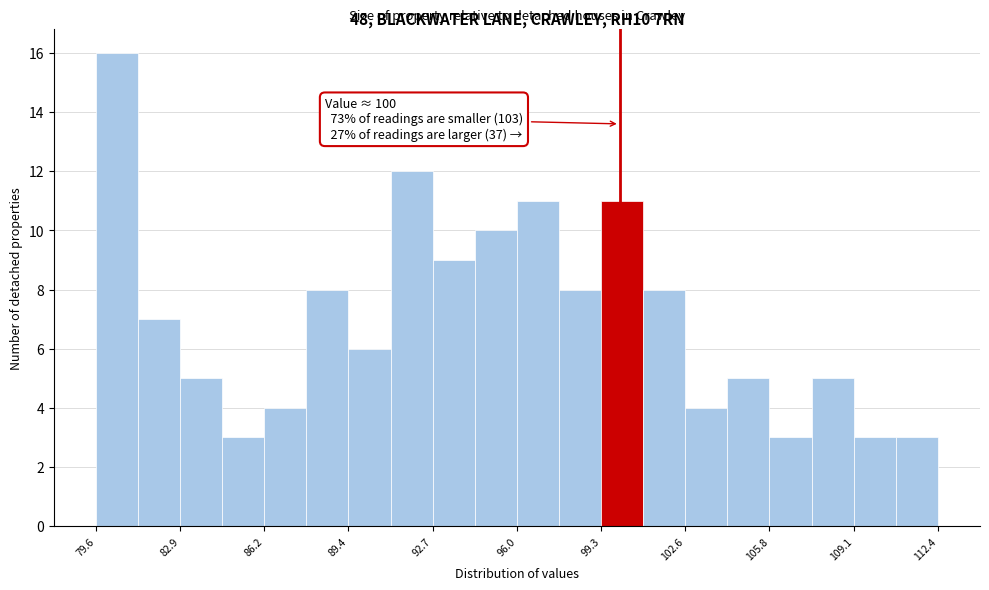

Read against the x-axis, roughly where is the centre of the tallest bar?

80.5